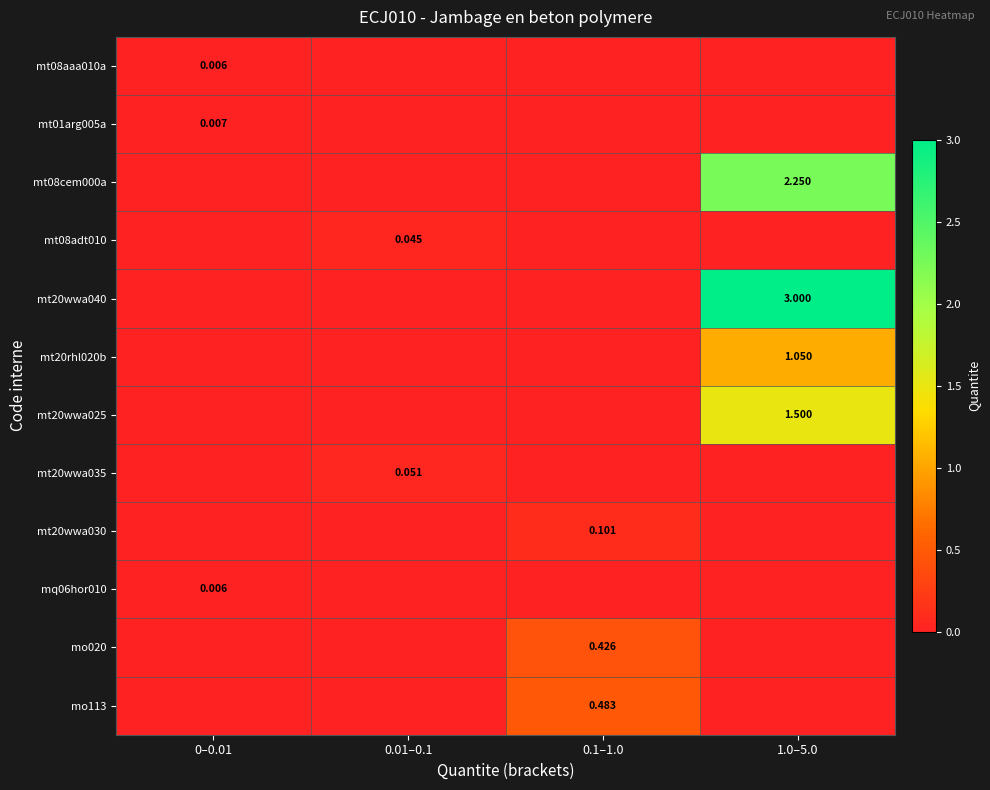

At how many categories does at least one series exceed 1?

1